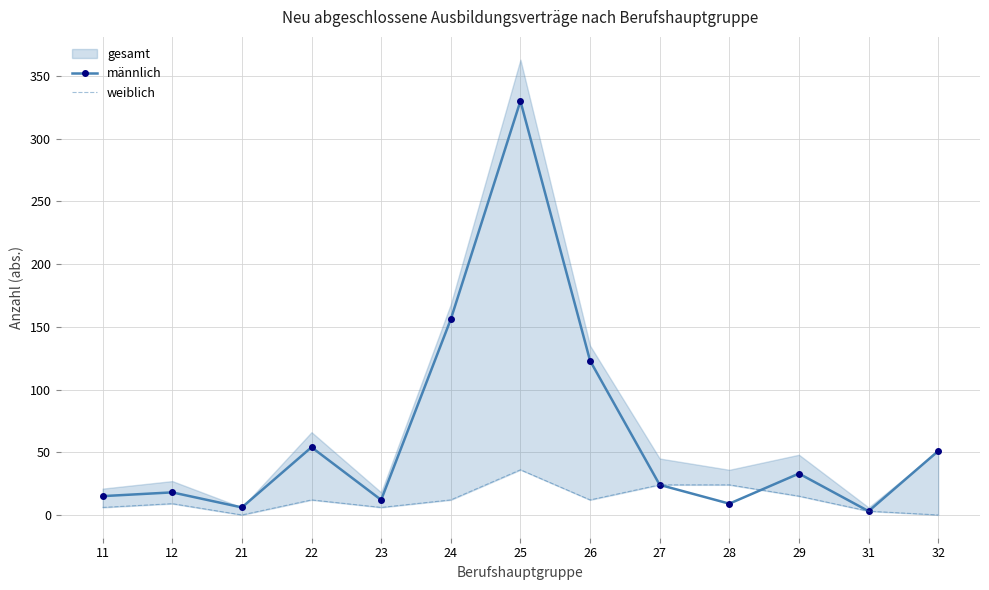

Reading left to right, what are all the values shown in this chart?

männlich: 11=15	12=18	21=6	22=54	23=12	24=156	25=330	26=123	27=24	28=9	29=33	31=3	32=51
weiblich: 11=6	12=9	21=0	22=12	23=6	24=12	25=36	26=12	27=24	28=24	29=15	31=3	32=0